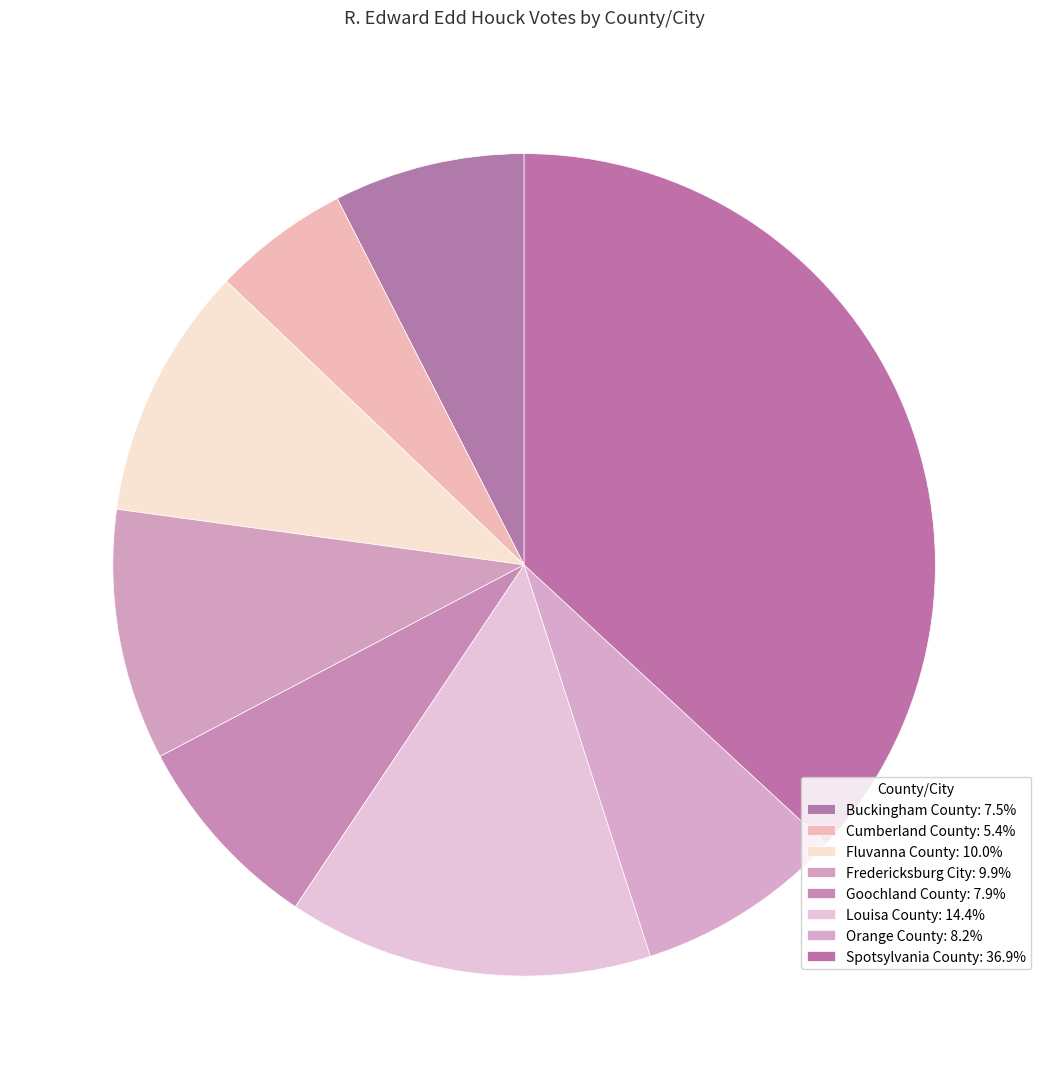

Approximately how many times larger is the value at Spotsylvania County compared to Buckingham County?

4.9